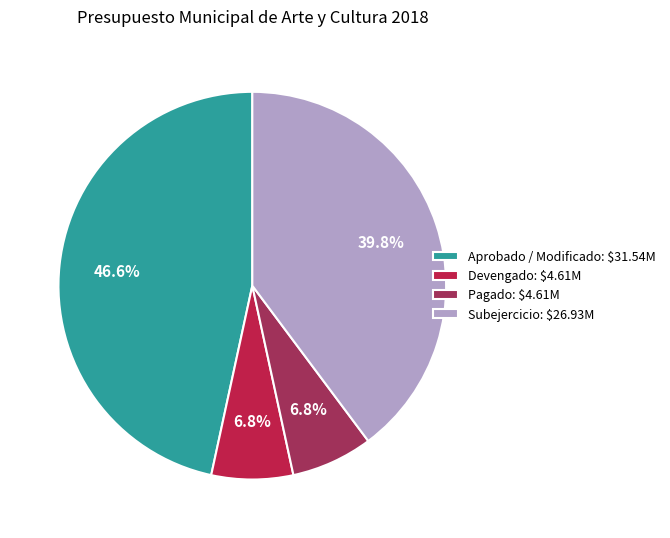

To the nearest percent, what is the average slice percentage?

25%